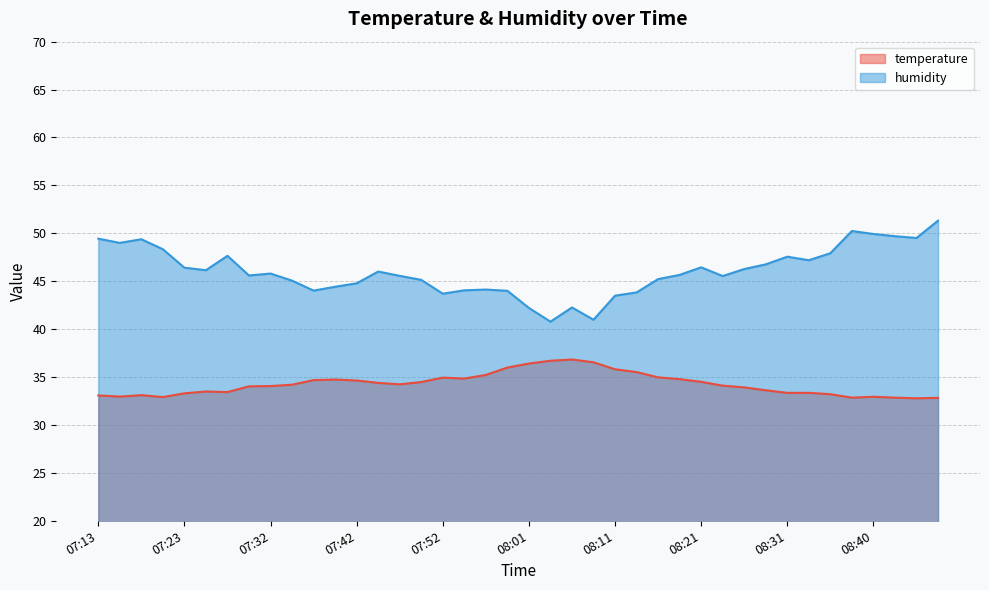

What are all the series names shown in the legend?

temperature, humidity